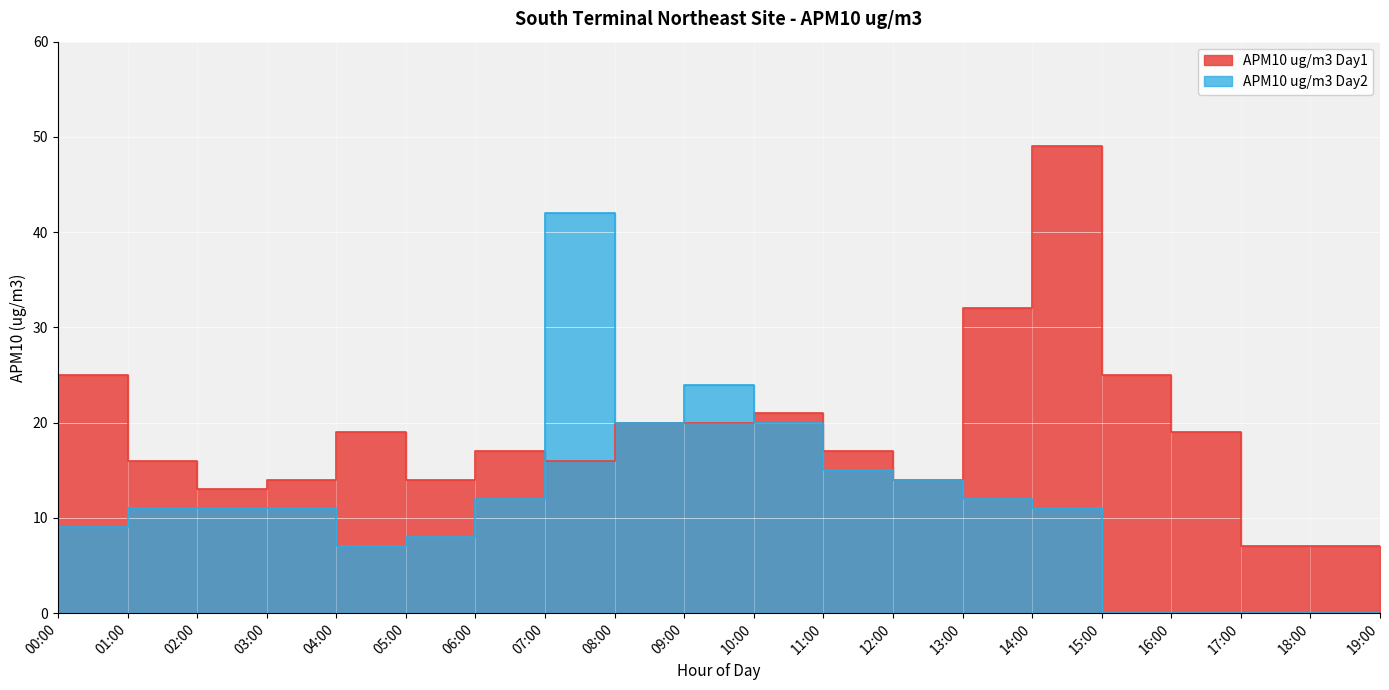

How many lines are shown in the chart?

2